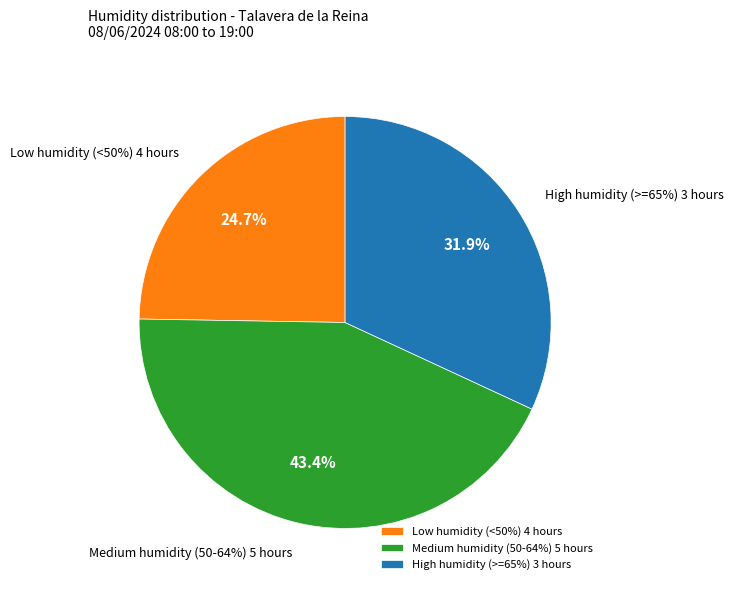

Does 11:00 represent more than half of the total?

No